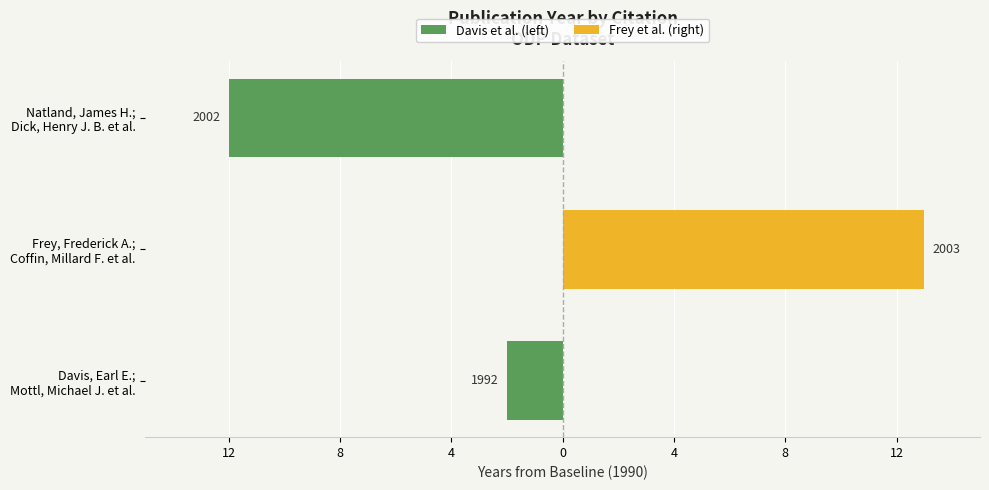

What are all the series names shown in the legend?

Davis et al. (left), Frey et al. (right)